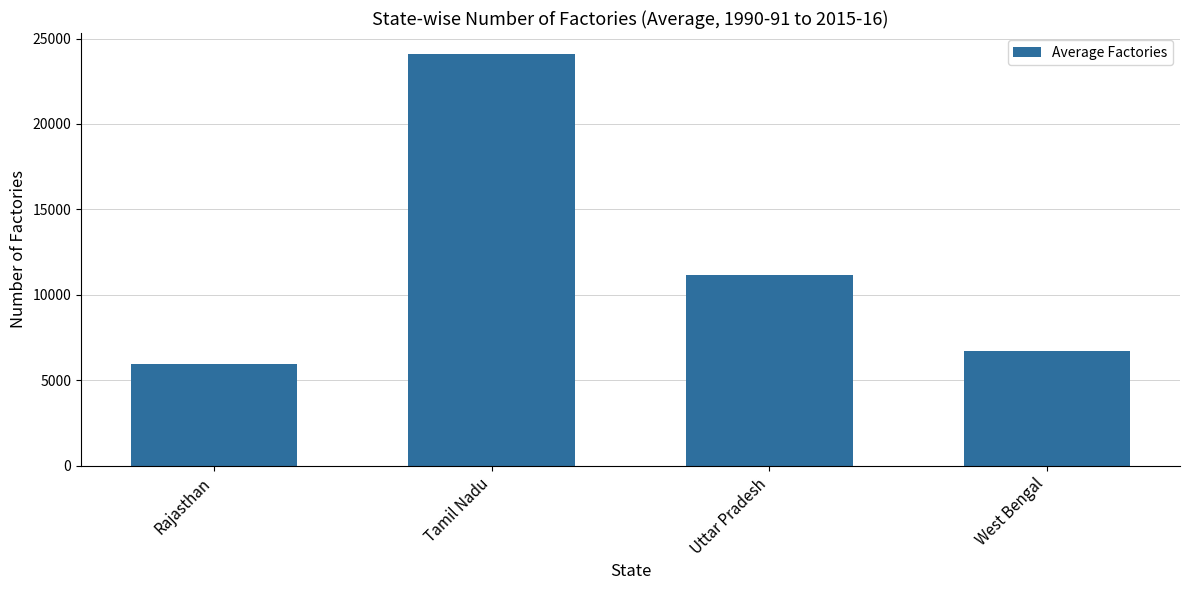

How many bars are there in total?

4